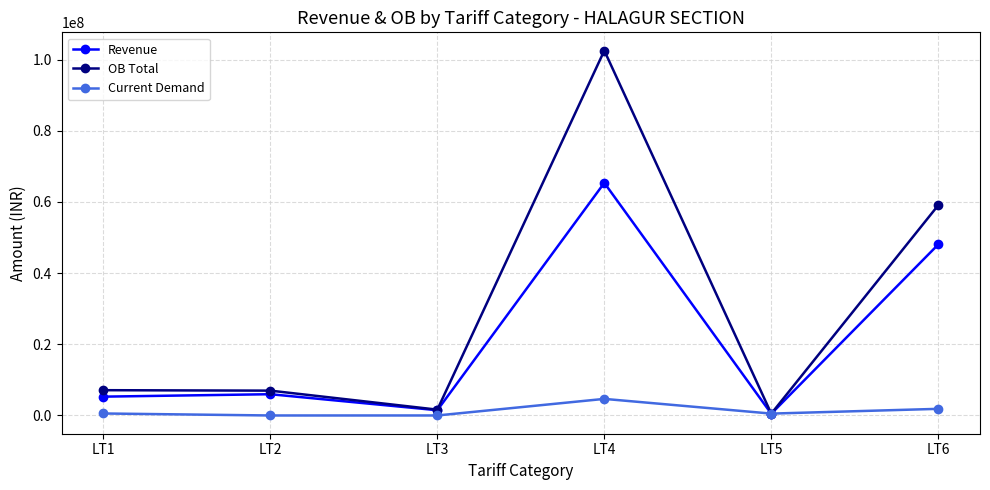

What is the difference between the second highest and minimum values in the Revenue series?

47550942.1